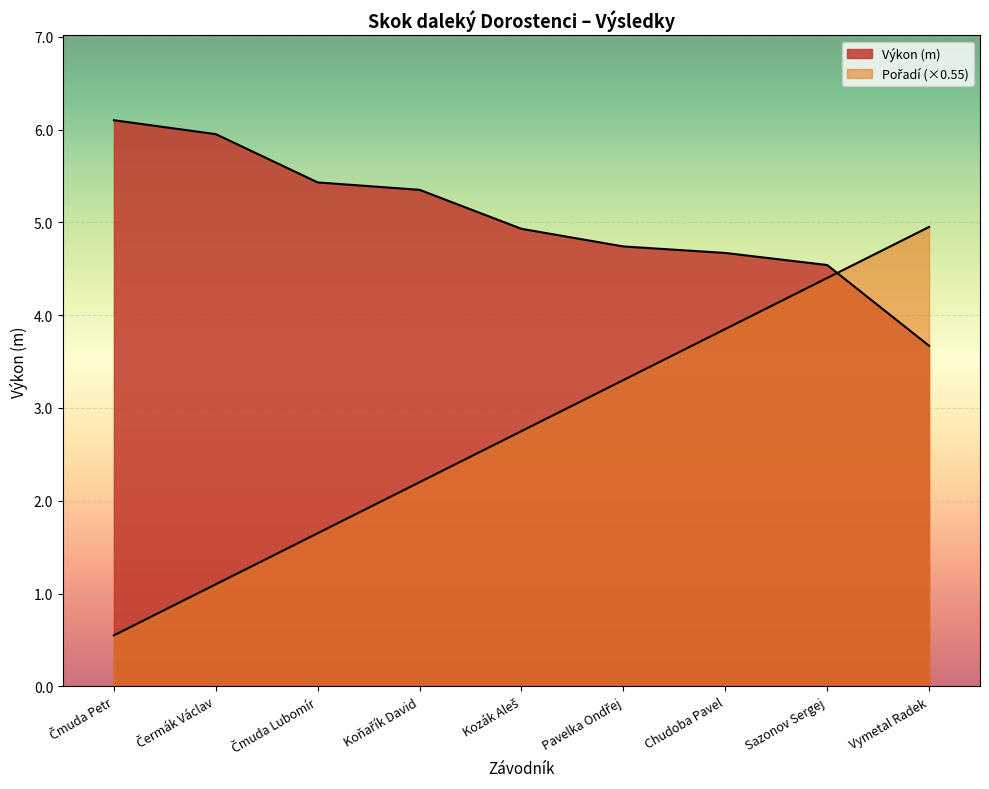

What is the difference between the maximum and second lowest values?

3.9